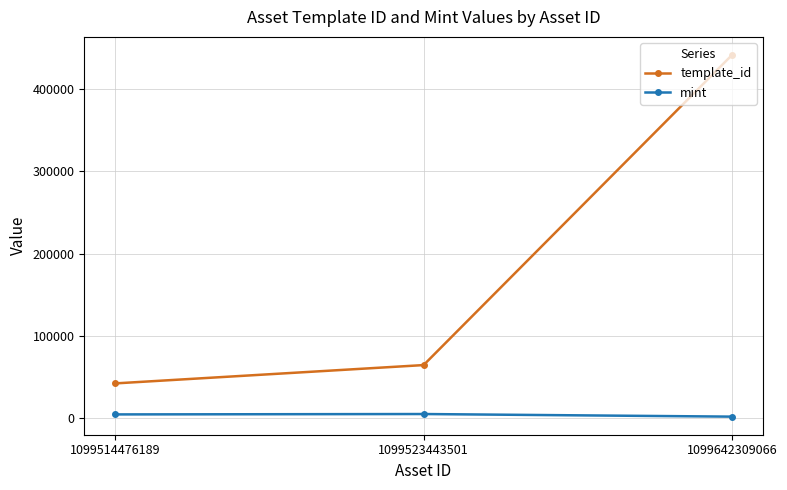

Which series has the widest spread of values?

template_id